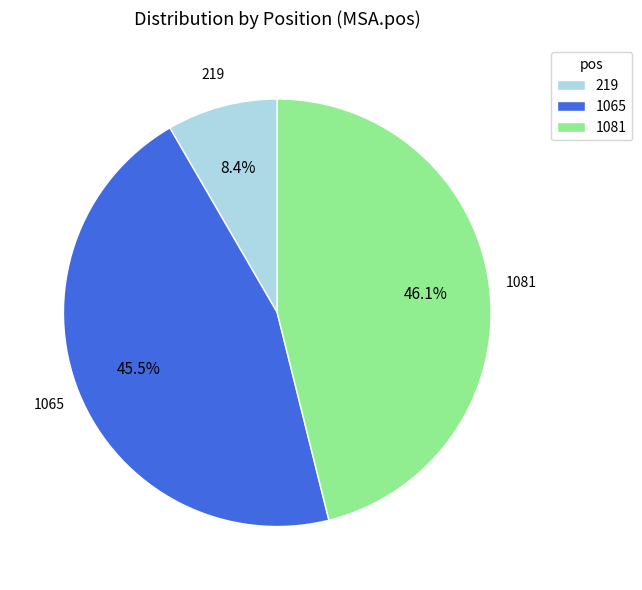

To the nearest percent, what is the combined percentage of 1065 and 219?

54%